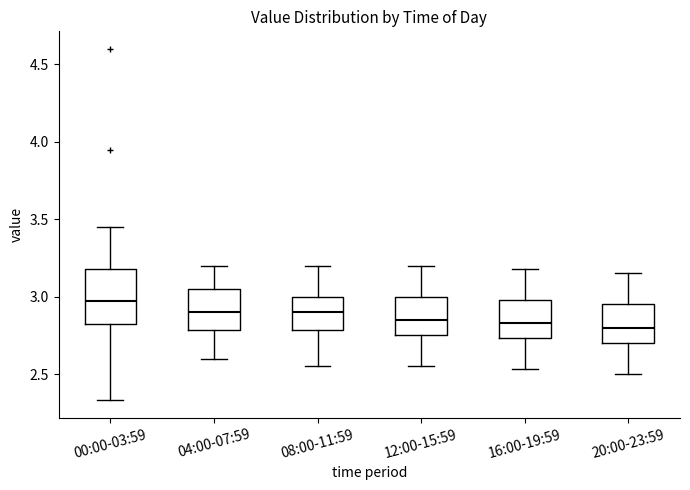

Reading left to right, read every box against the y-axis: the position of its median line, the range the box covers, and the ends of its whiskers. The values are not printed on the chart, so give them approximately, as read against the axis.

00:00-03:59: median 2.95, box 2.80 to 3.20, whiskers 2.35 to 3.45
04:00-07:59: median 2.90, box 2.80 to 3.05, whiskers 2.60 to 3.20
08:00-11:59: median 2.90, box 2.80 to 3.00, whiskers 2.55 to 3.20
12:00-15:59: median 2.85, box 2.75 to 3.00, whiskers 2.55 to 3.20
16:00-19:59: median 2.85, box 2.75 to 3.00, whiskers 2.55 to 3.20
20:00-23:59: median 2.80, box 2.70 to 2.95, whiskers 2.50 to 3.15